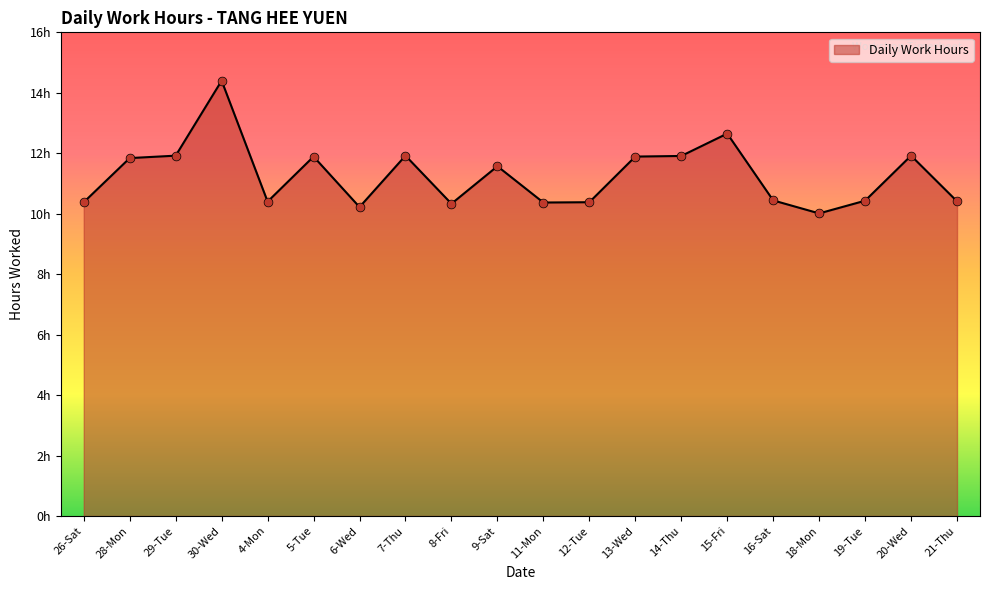

Between 15-Fri and 16-Sat, which is larger?

15-Fri